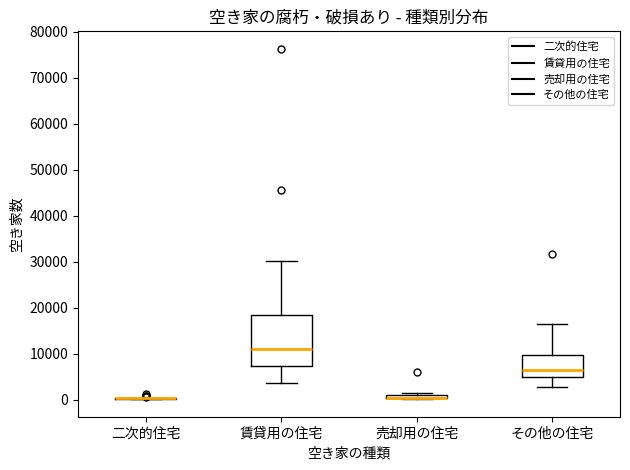

Which box is the tallest, from its lower edge to its upper edge?

賃貸用の住宅